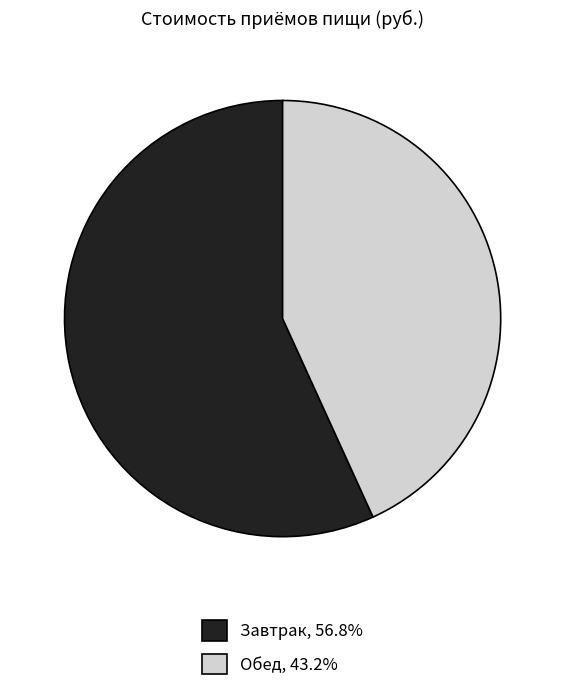

Which category accounts for the majority?

Завтрак